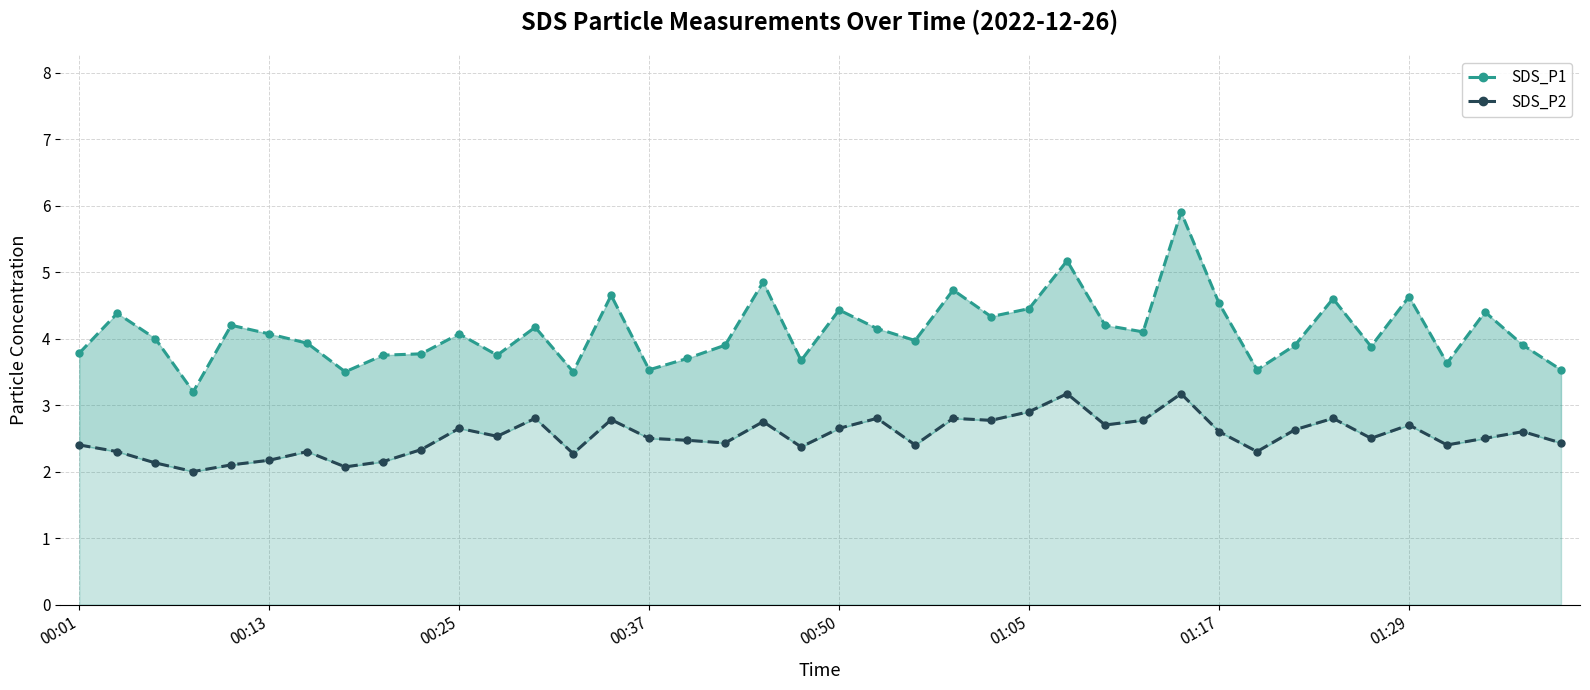

What is the difference between the second highest and second lowest values in the SDS_P1 series?

1.7